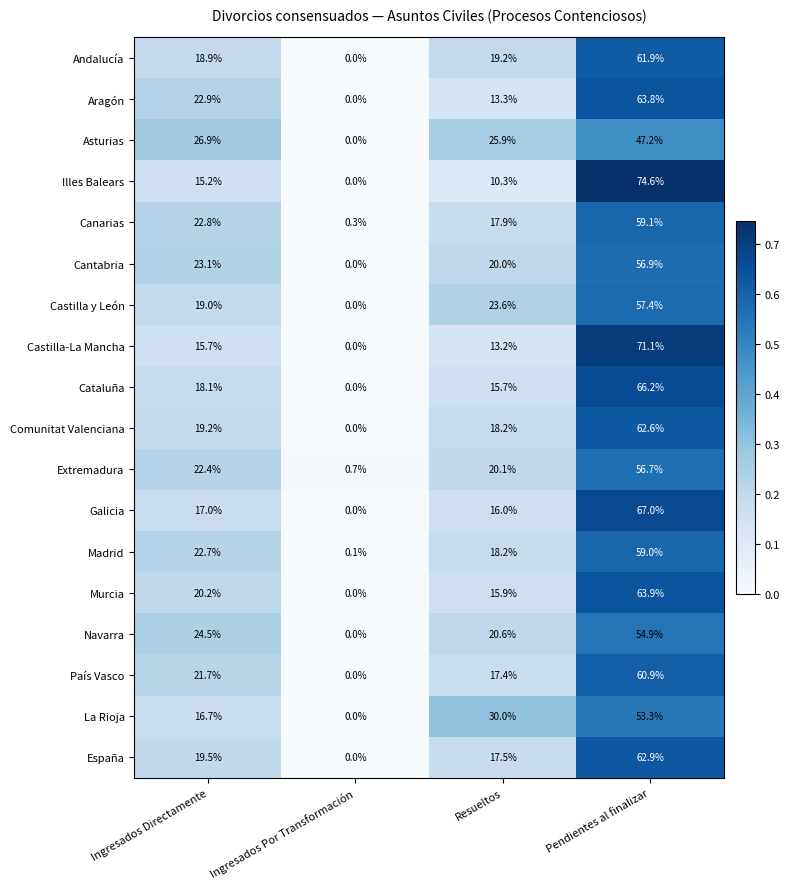

What is the maximum value shown in the chart?

74.6